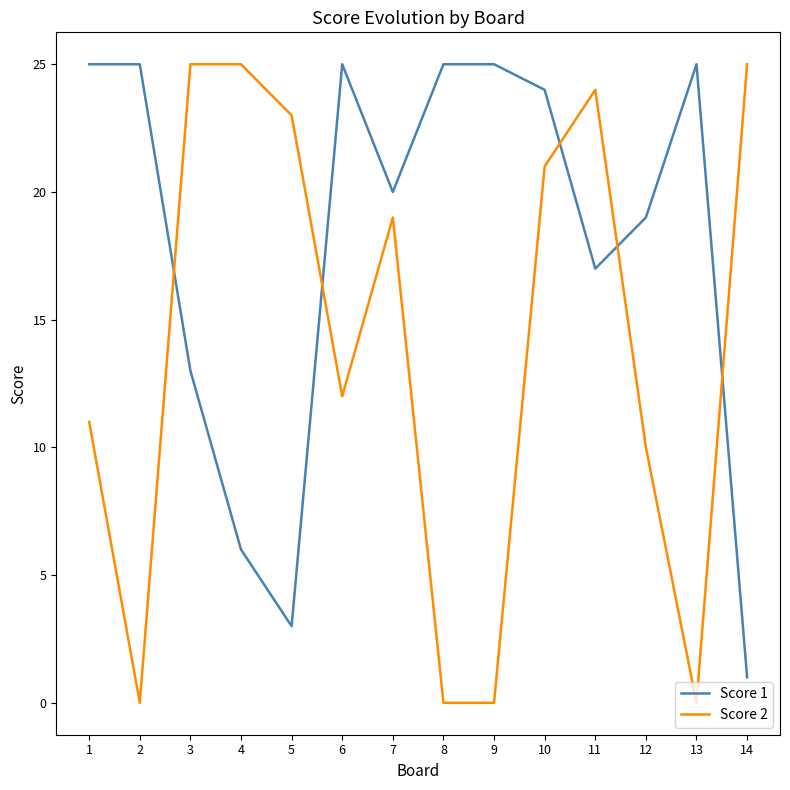

How many lines are shown in the chart?

2